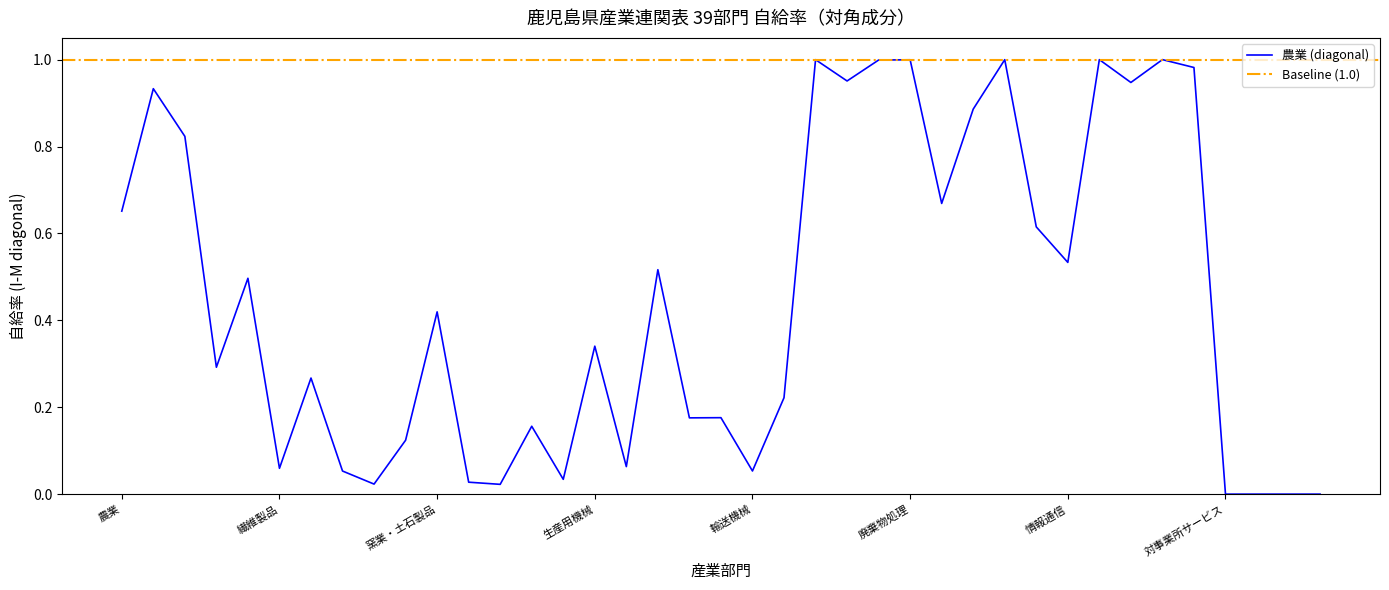

What is the change in value from 水道 to 商業?

-0.3